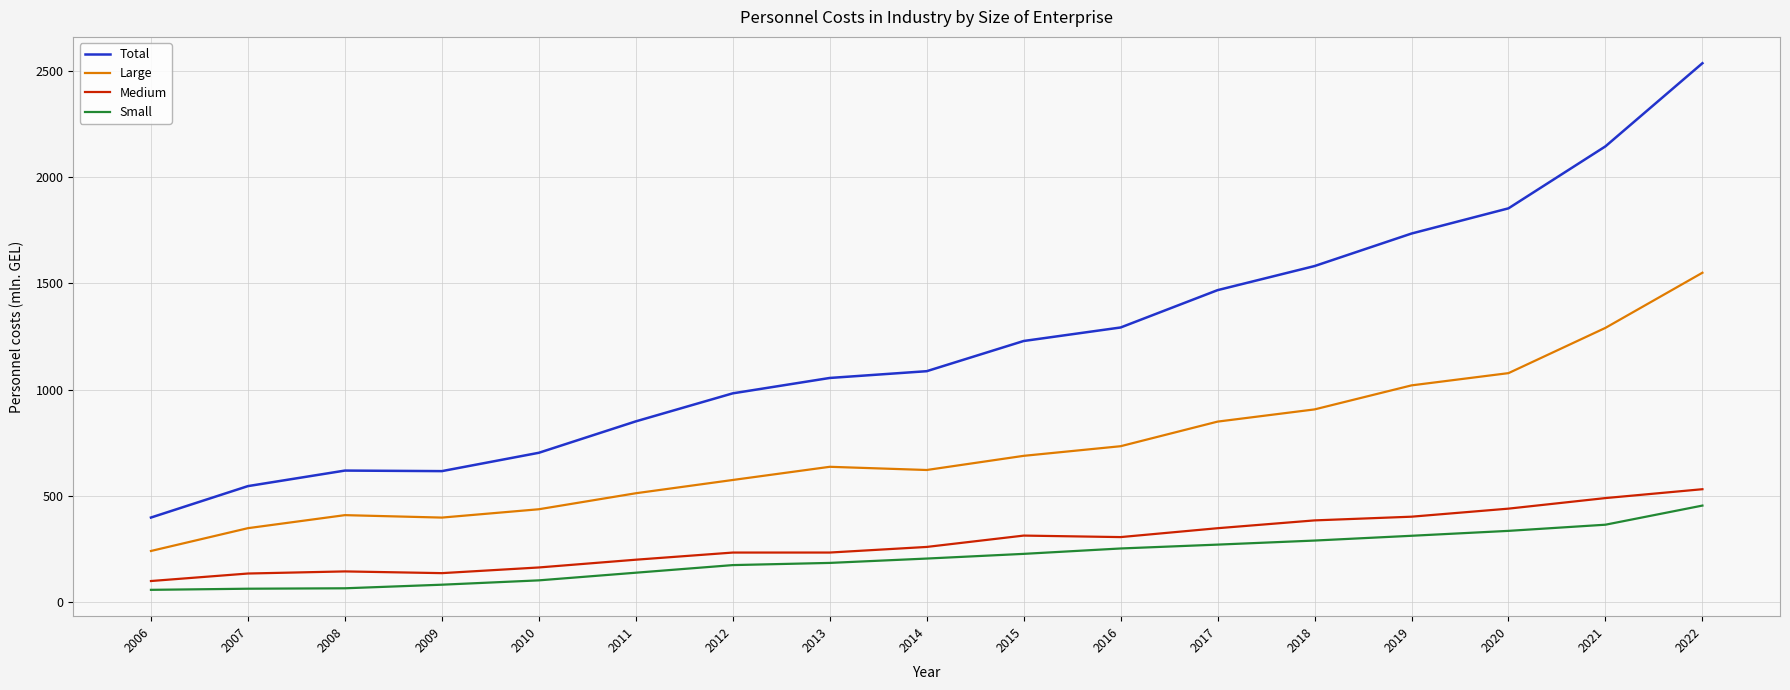

At which label does Large first exceed 636?

2013